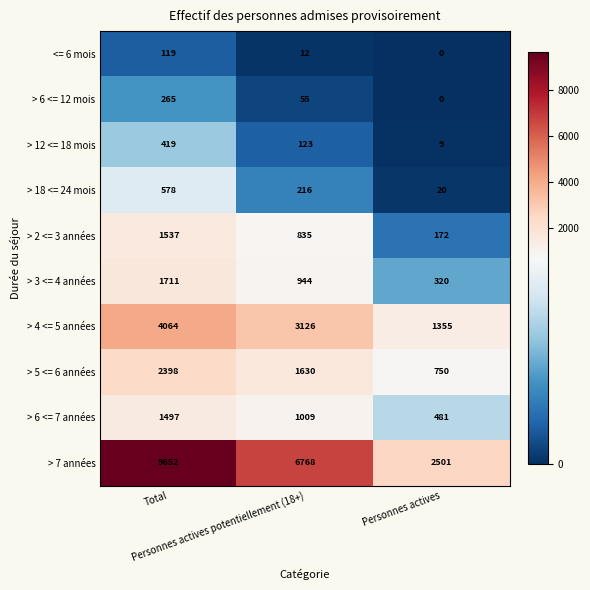

Which series has the largest total across all categories?

> 7 années